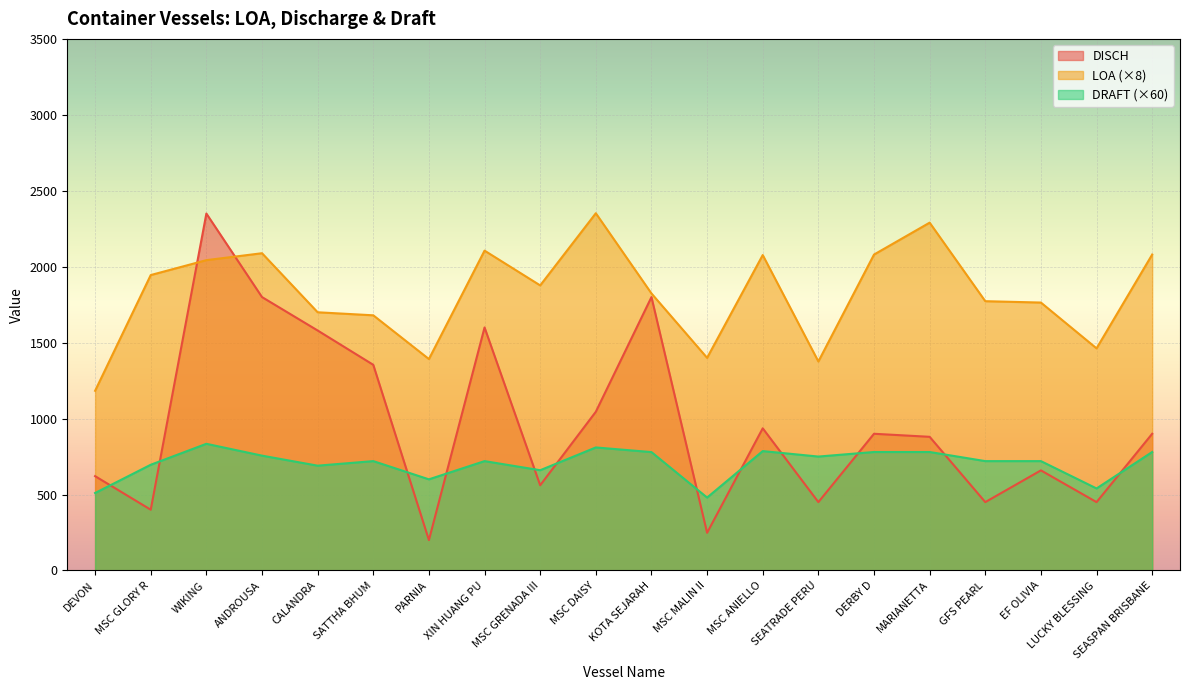

What is the label of the 15th point from the right?

SATTHA BHUM